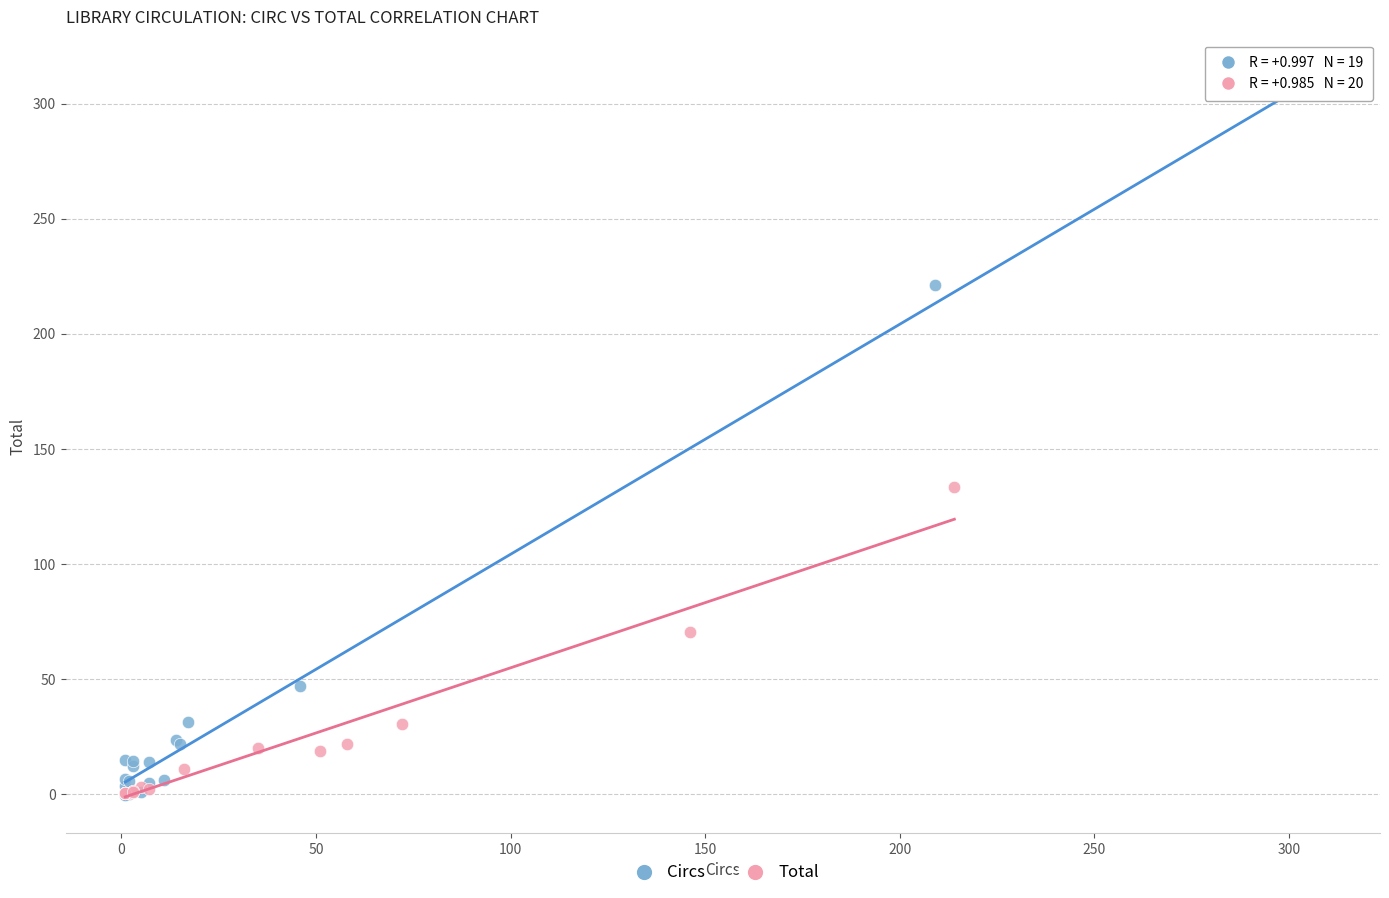

Which series contains the highest Y value?

Circs